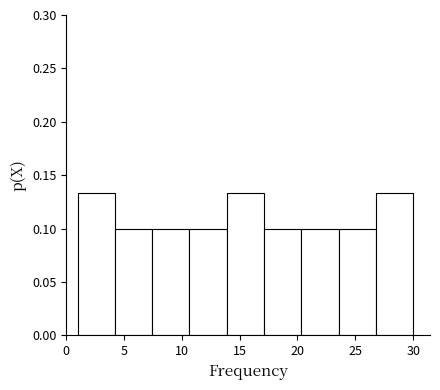

Reading left to right, transcribe this chart: for each bar, give the range it covers on the x-axis and its height. Neither the bar edges nor the heights are printed on the chart, so give them approximately, as read against the axes.

1.0 to 4.0: 0.135
4.0 to 7.5: 0.100
7.5 to 10.5: 0.100
10.5 to 14.0: 0.100
14.0 to 17.0: 0.135
17.0 to 20.5: 0.100
20.5 to 23.5: 0.100
23.5 to 27.0: 0.100
27.0 to 30.0: 0.135